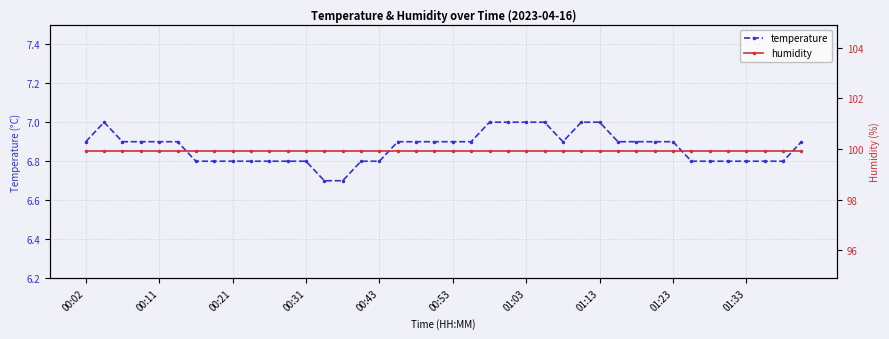

Which category has the lowest value in the humidity series?

00:02